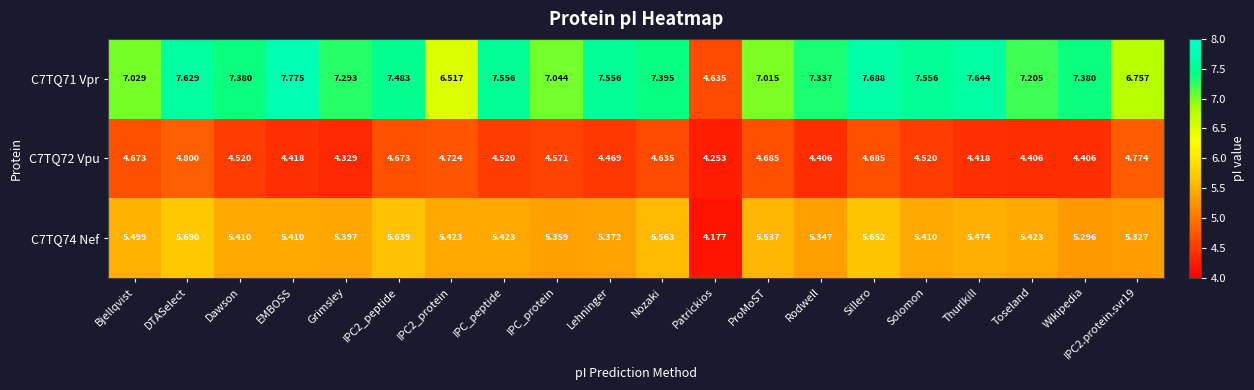

Is the value of C7TQ72 Vpu at Bjellqvist greater than the value of C7TQ71 Vpr at IPC2.protein.svr19?

No